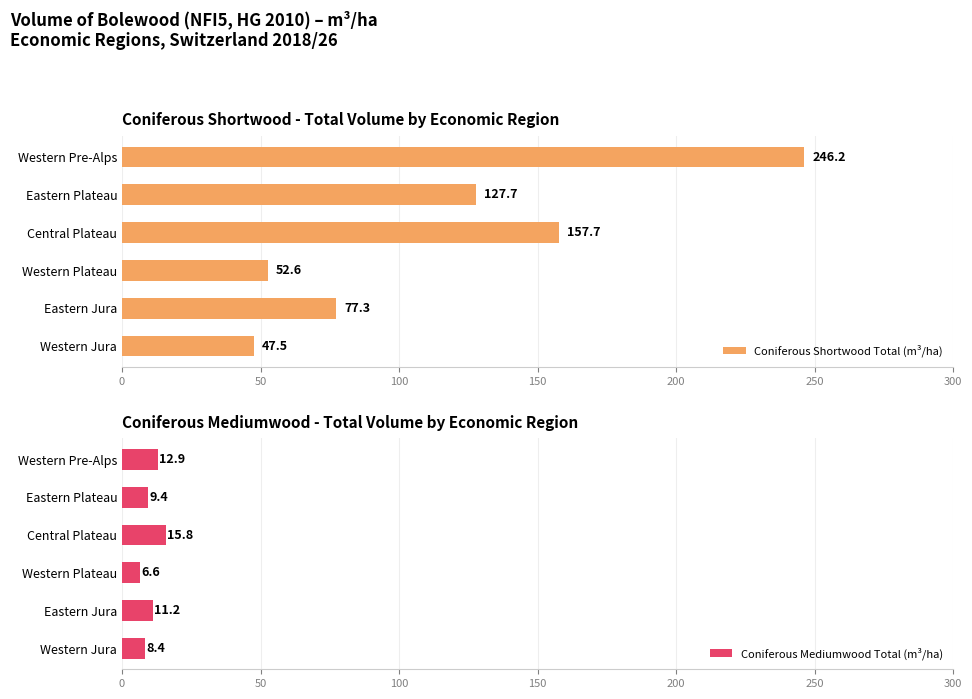

How many data points in Coniferous Shortwood Total (m³/ha) are less than 127?

3